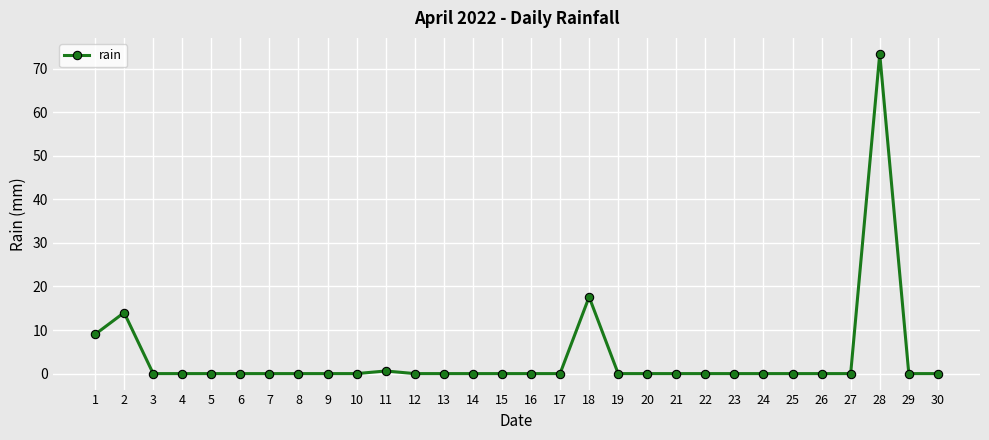

Which category has the highest value across all series?

28